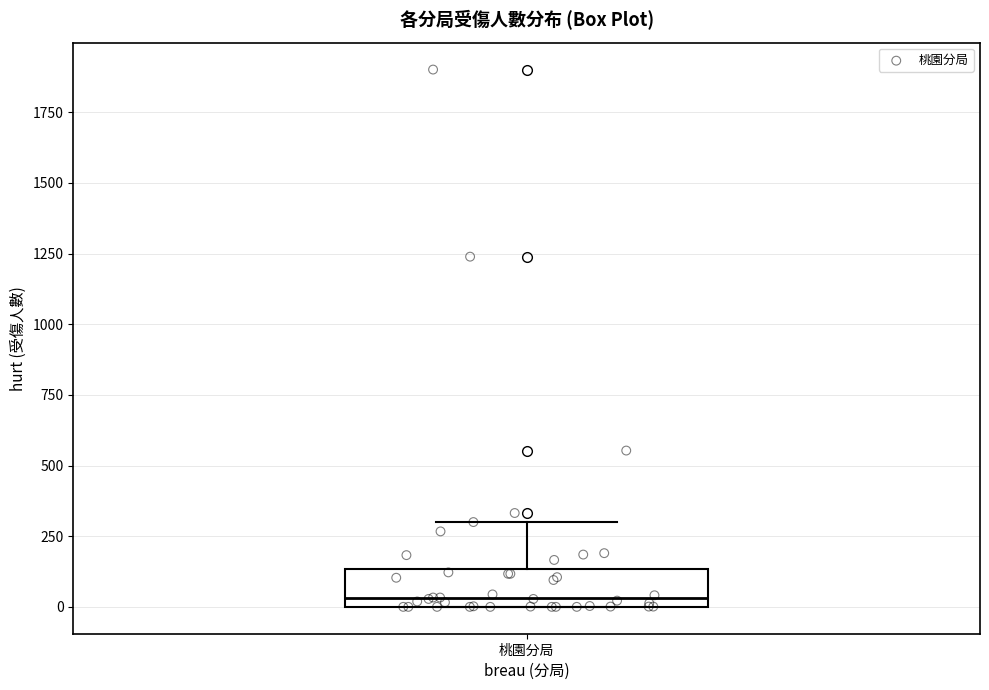

Transcribe this box plot: give where the median line is, the range the box spans, and where the two whiskers end, as read against the y-axis. The values are not printed on the chart, so give them approximately, as read against the axis.

median 50, box 0 to 150, whiskers 0 to 300